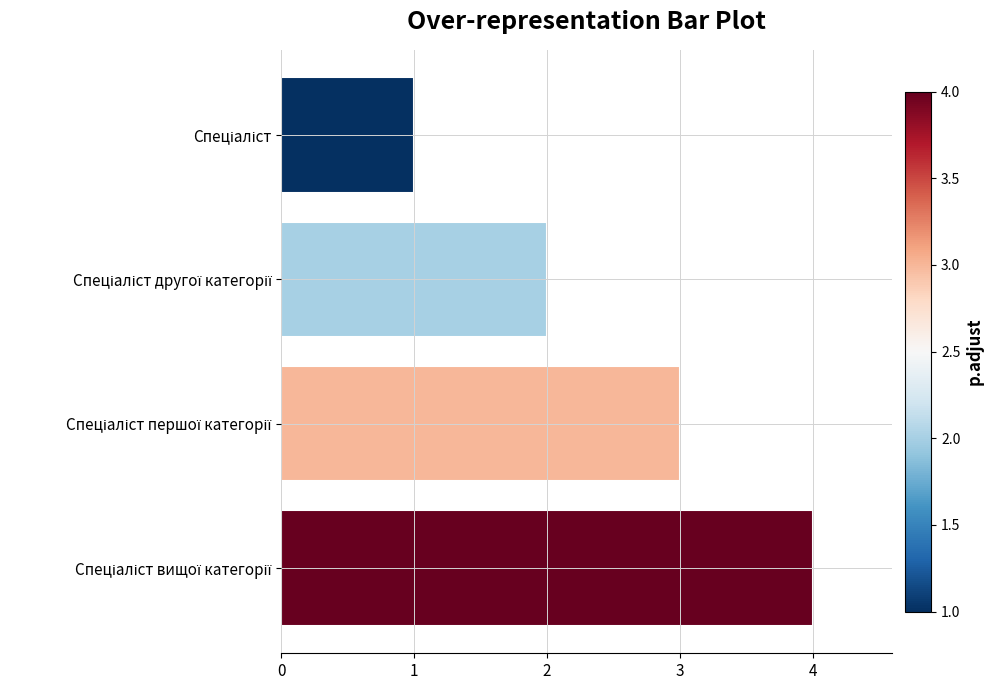

What is the maximum value shown in the chart?

4